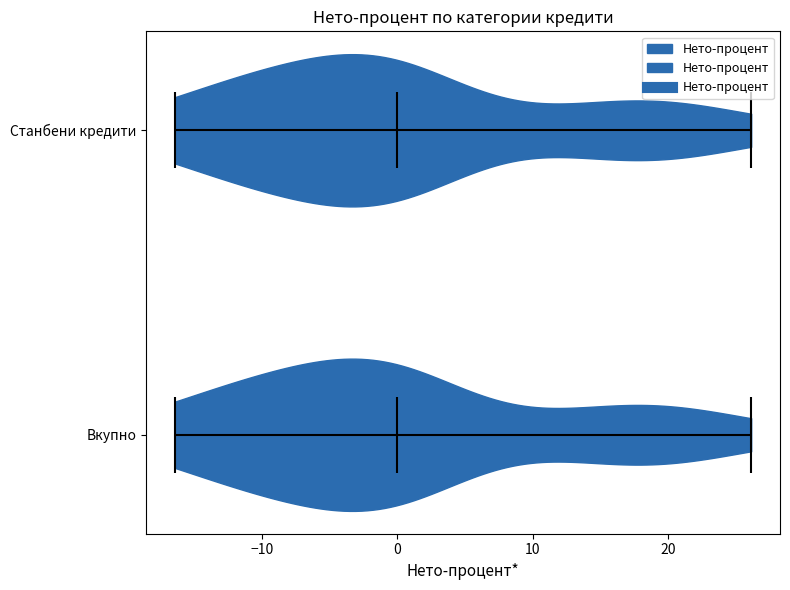

Reading bottom to top, read every violin against the x-axis: where its median line is, and the lowest and highest points it reaches. The values are not printed on the chart, so give them approximately, as read against the axis.

Вкупно: median line 0, lowest point -16, highest point 26
Станбени кредити: median line 0, lowest point -16, highest point 26